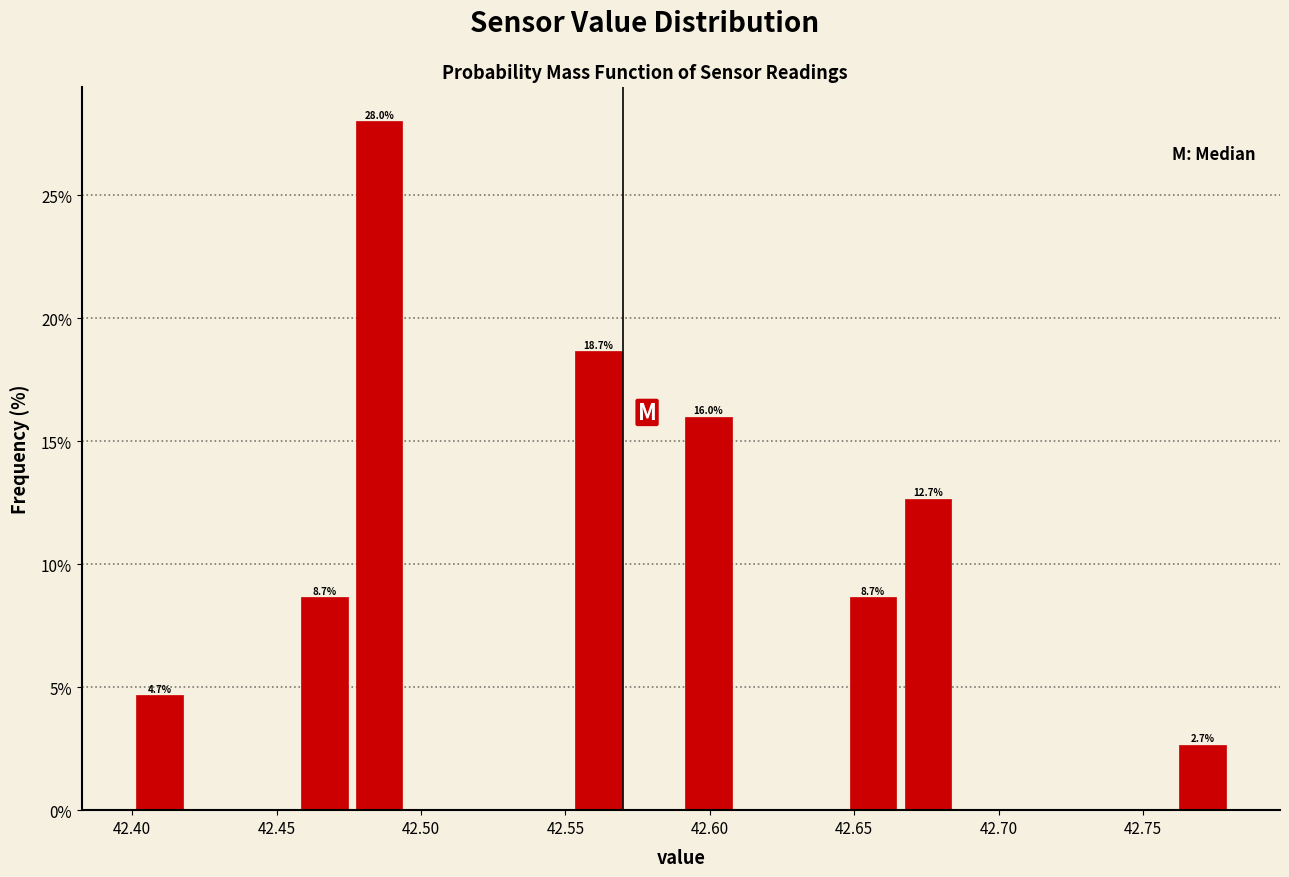

Read against the x-axis, roughly where is the centre of the tallest bar?

42.485